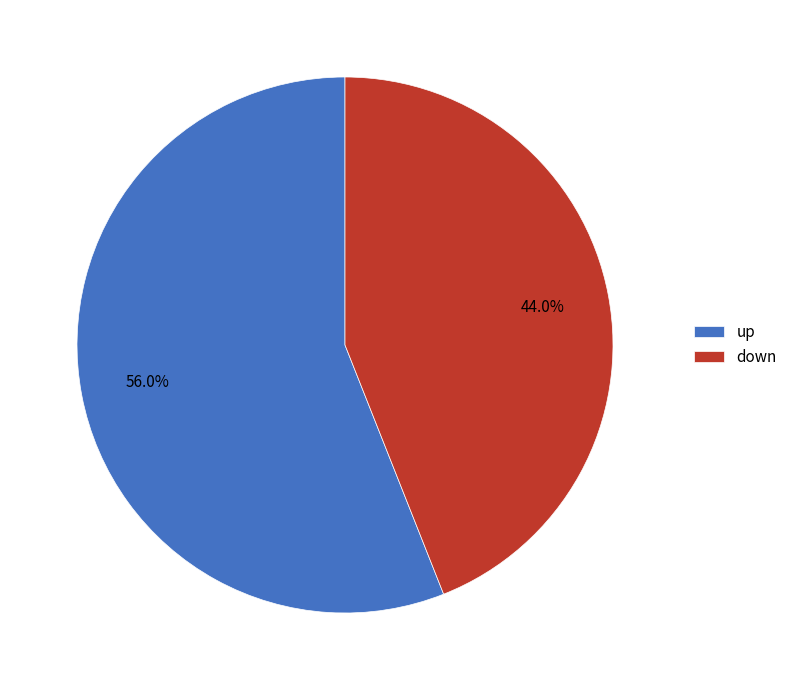

Which category has the biggest portion of the pie?

up